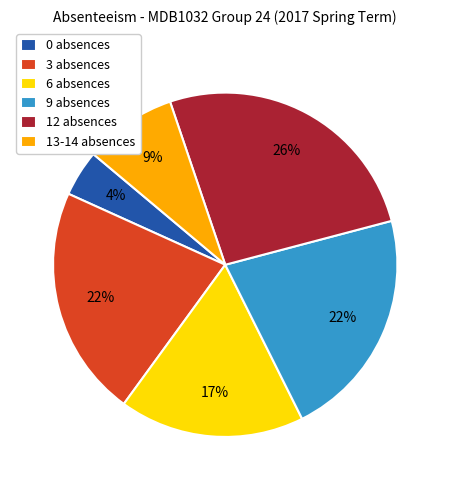

Combined, do 9 absences and 12 absences account for over 50%?

No